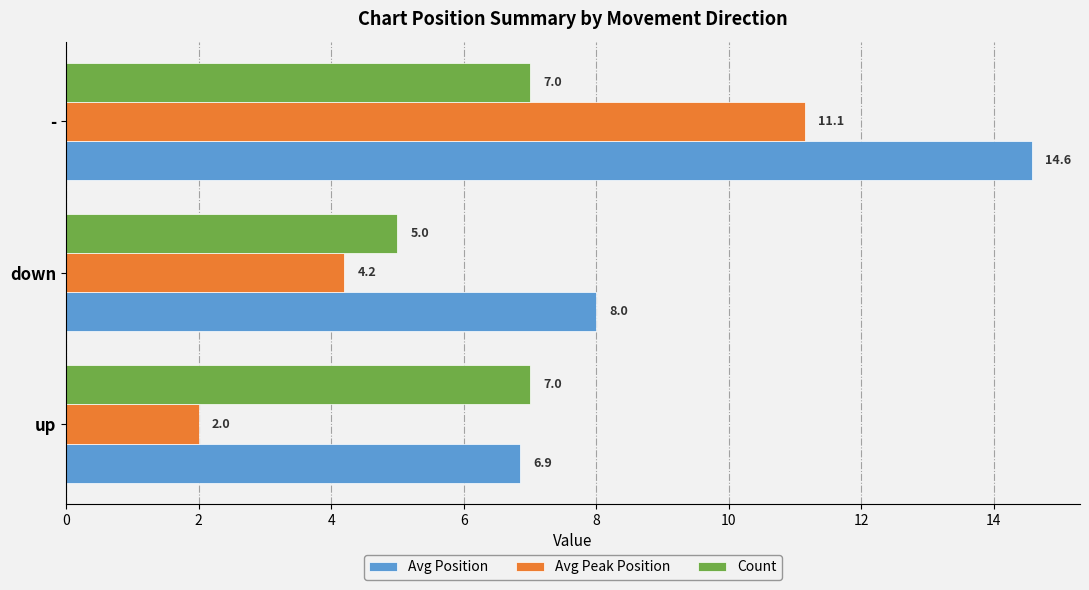

At which category is the sum across all series the highest?

-